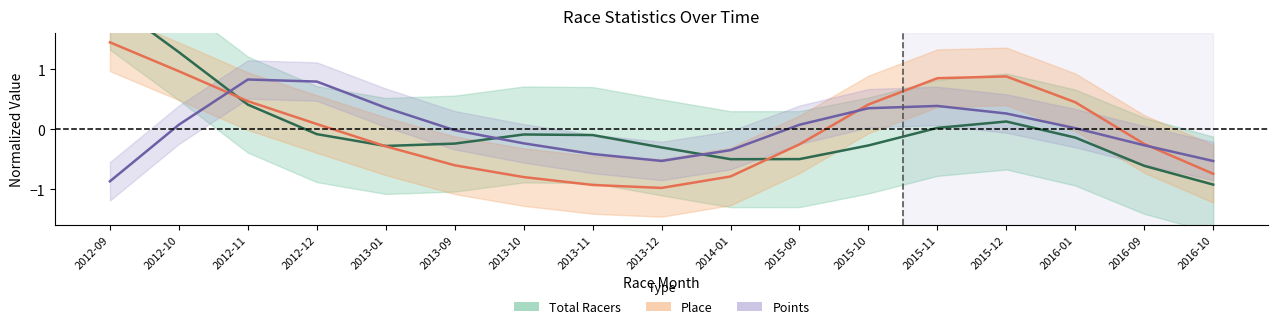

How many intersections are there between Total Racers (mean) and Place (mean)?

3